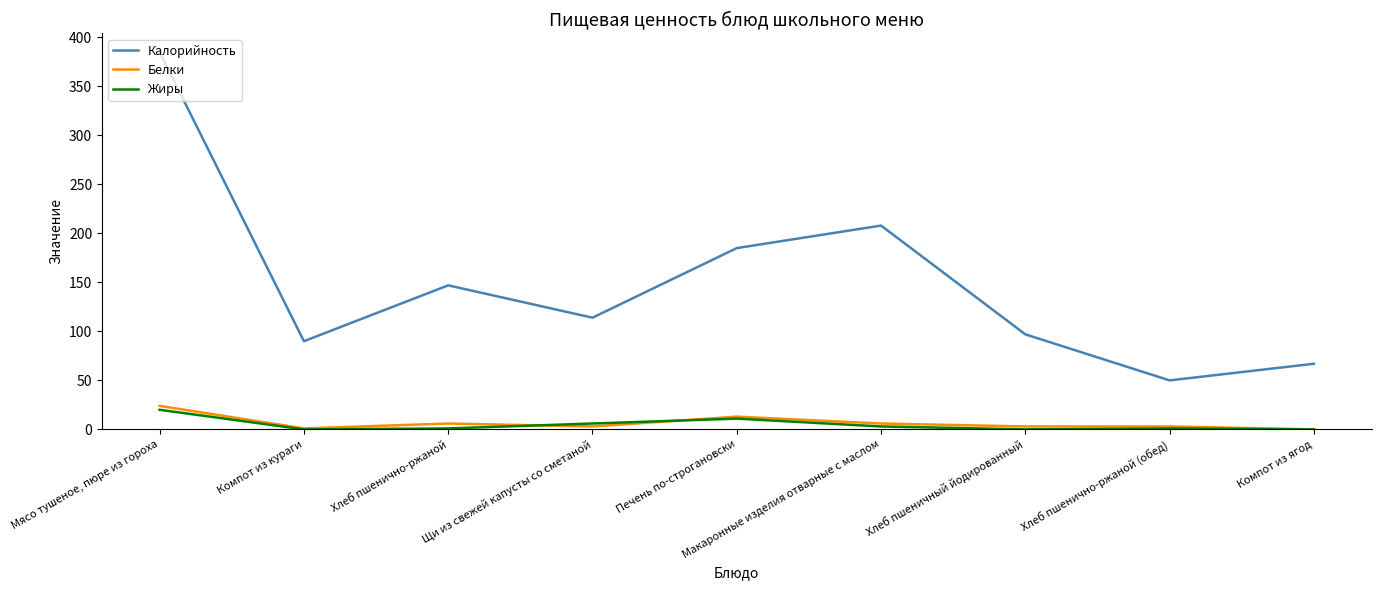

Which category has the lowest value in the Калорийность series?

Хлеб пшенично-ржаной (обед)